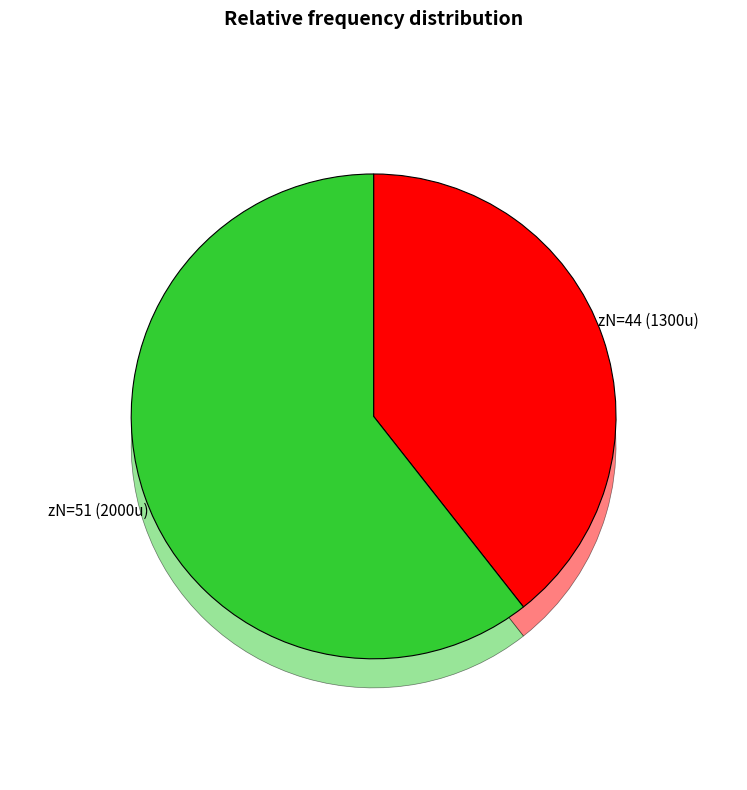

True or false: 44 accounts for 39% of the total.

True